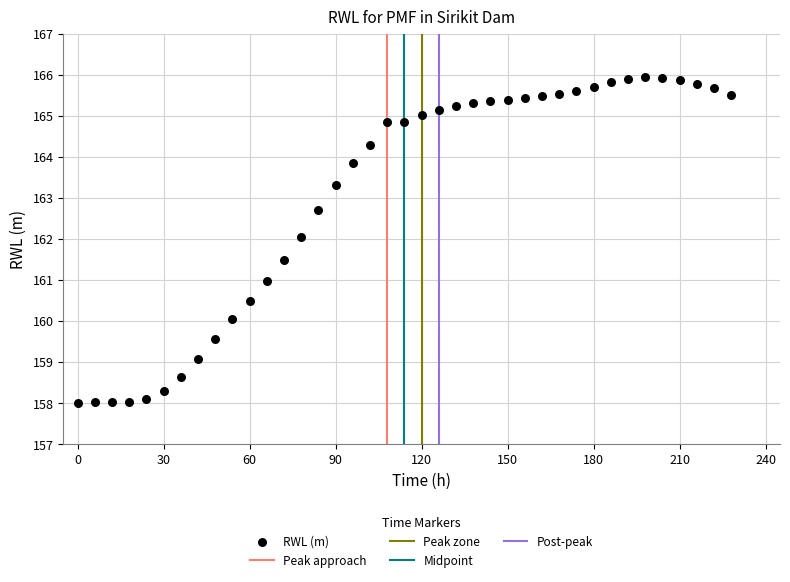

What is the range of X values (max minus min)?

228.0